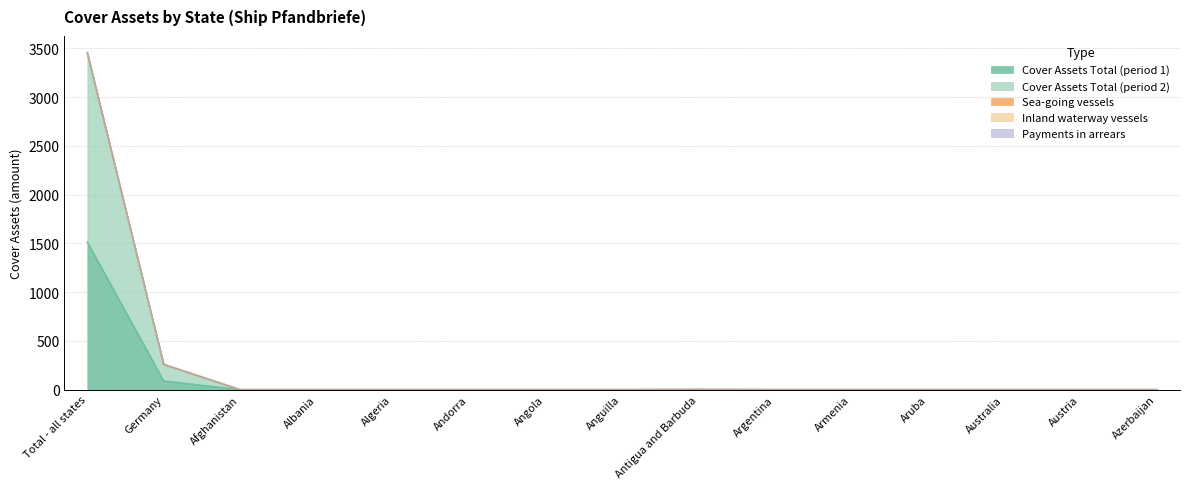

Reading left to right, extract all data points from this chart.

Cover Assets Total (period 1): Total - all states=1513.5	Germany=88.8	Afghanistan=0.0	Albania=0.0	Algeria=0.0	Andorra=0.0	Angola=0.0	Anguilla=0.0	Antigua and Barbuda=0.0	Argentina=0.0	Armenia=0.0	Aruba=0.0	Australia=0.0	Austria=0.0	Azerbaijan=0.0
Cover Assets Total (period 2): Total - all states=1940.3	Germany=170.3	Afghanistan=0.0	Albania=0.0	Algeria=0.0	Andorra=0.0	Angola=0.0	Anguilla=0.0	Antigua and Barbuda=2.1	Argentina=0.0	Armenia=0.0	Aruba=0.0	Australia=0.0	Austria=0.0	Azerbaijan=0.0
Sea-going vessels: Total - all states=0.0	Germany=0.0	Afghanistan=0.0	Albania=0.0	Algeria=0.0	Andorra=0.0	Angola=0.0	Anguilla=0.0	Antigua and Barbuda=0.0	Argentina=0.0	Armenia=0.0	Aruba=0.0	Australia=0.0	Austria=0.0	Azerbaijan=0.0
Inland waterway vessels: Total - all states=0.0	Germany=0.0	Afghanistan=0.0	Albania=0.0	Algeria=0.0	Andorra=0.0	Angola=0.0	Anguilla=0.0	Antigua and Barbuda=0.0	Argentina=0.0	Armenia=0.0	Aruba=0.0	Australia=0.0	Austria=0.0	Azerbaijan=0.0
Payments in arrears: Total - all states=0.0	Germany=0.0	Afghanistan=0.0	Albania=0.0	Algeria=0.0	Andorra=0.0	Angola=0.0	Anguilla=0.0	Antigua and Barbuda=0.0	Argentina=0.0	Armenia=0.0	Aruba=0.0	Australia=0.0	Austria=0.0	Azerbaijan=0.0